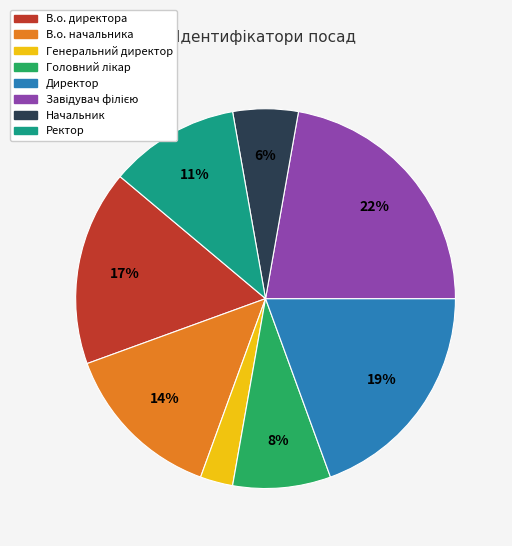

To the nearest percent, what is the average slice percentage?

12%